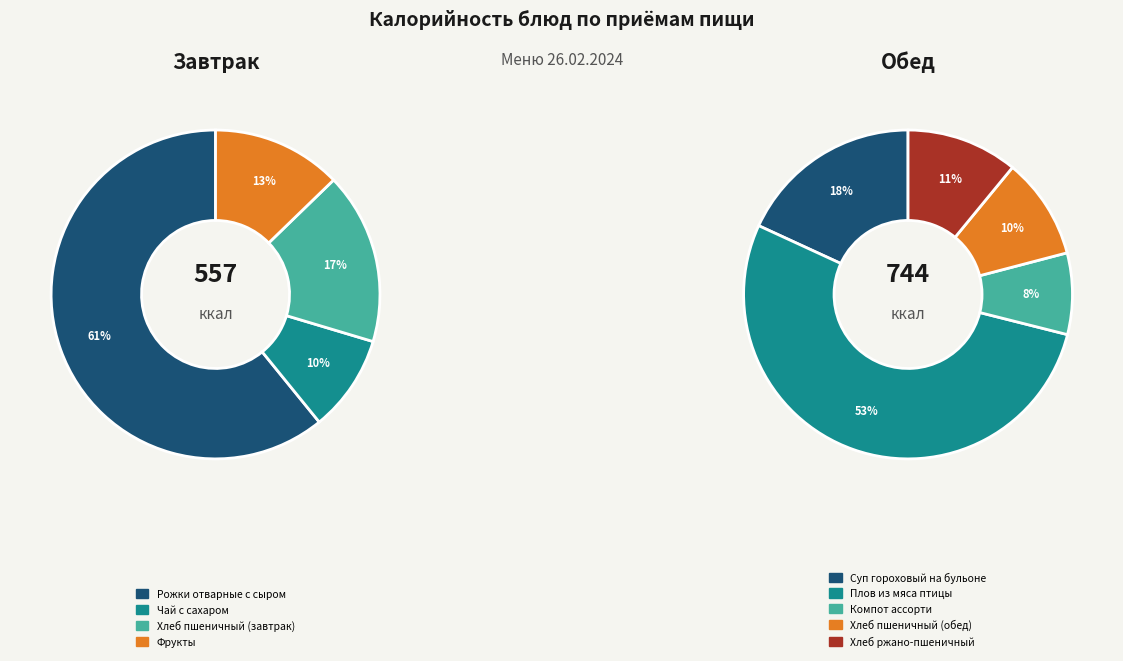

How many segments does this pie chart have?

9